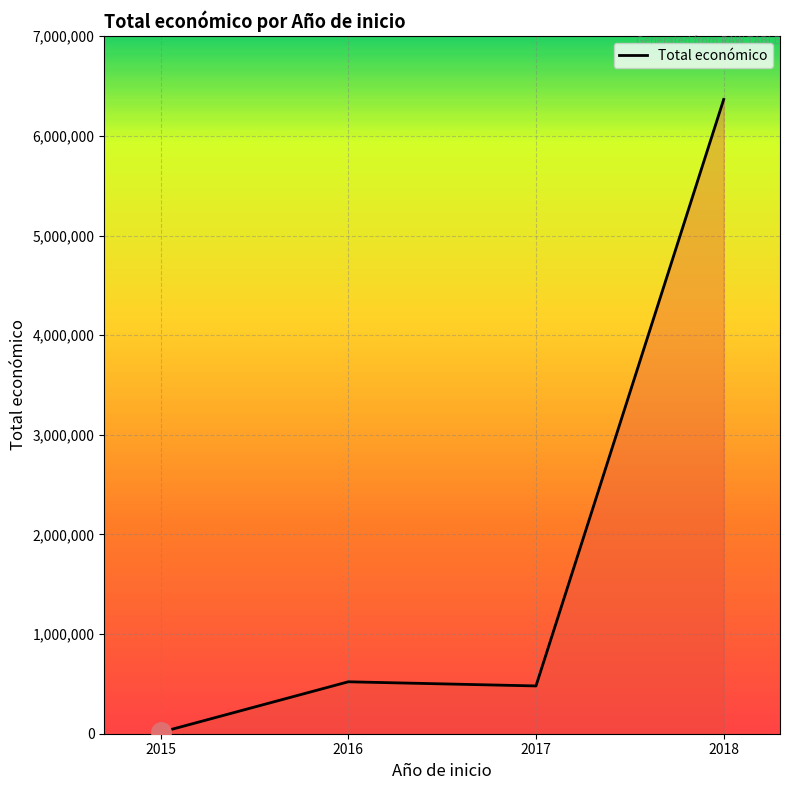

At which category does the data reach its first local peak?

2016